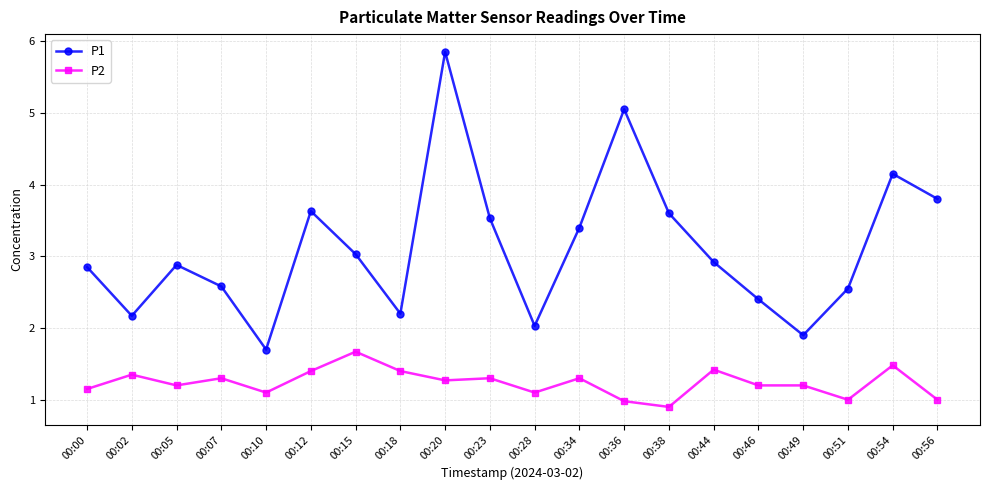

Rank the series by their average value, from highest to lowest.

P1, P2